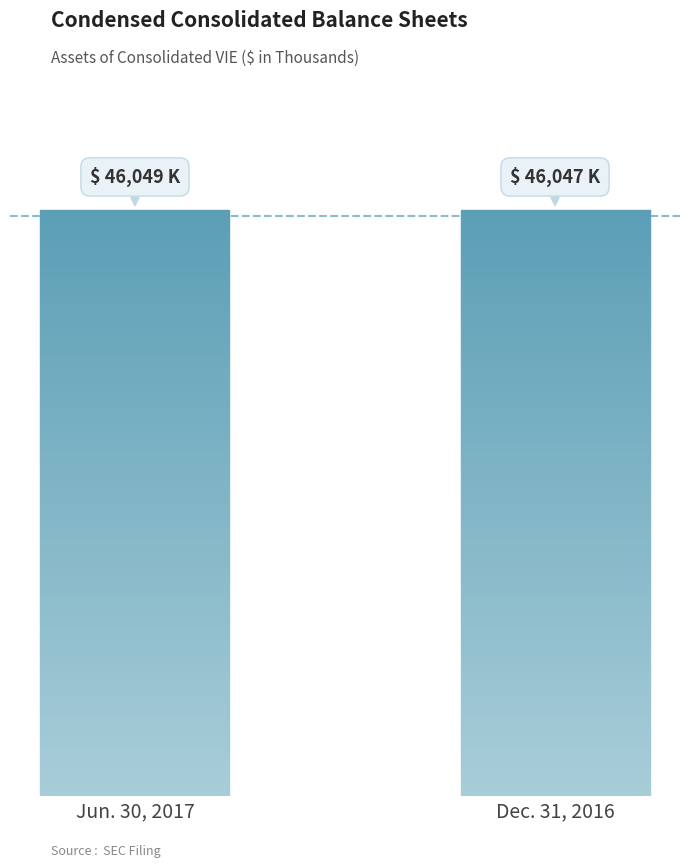

How many bars are there in total?

2